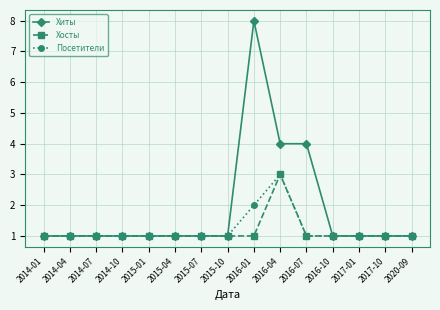

Which series has the largest range (max minus min)?

Хиты